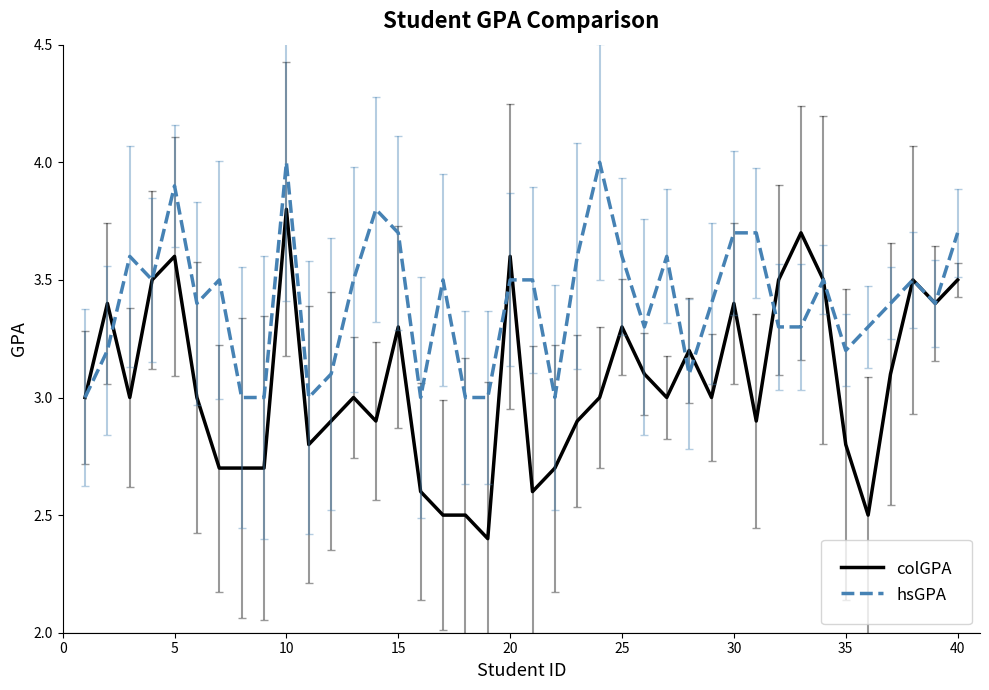

Which series has the largest total across all categories?

hsGPA